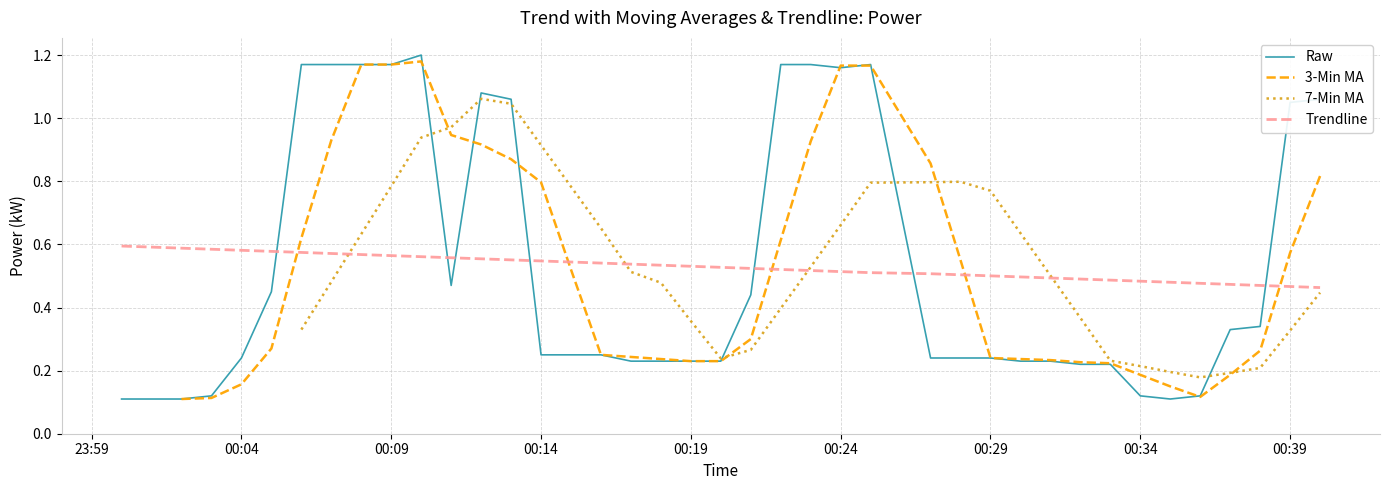

Which series ends up on top after the final intersection of Trendline and Raw?

Raw